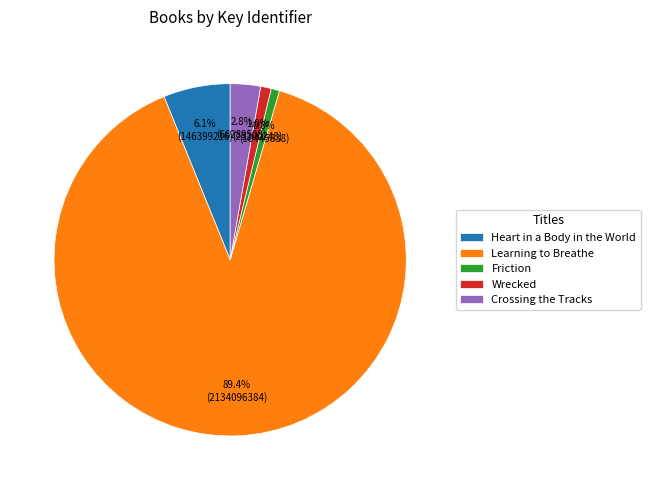

To the nearest percent, what percentage of the pie is Learning to Breathe?

89%